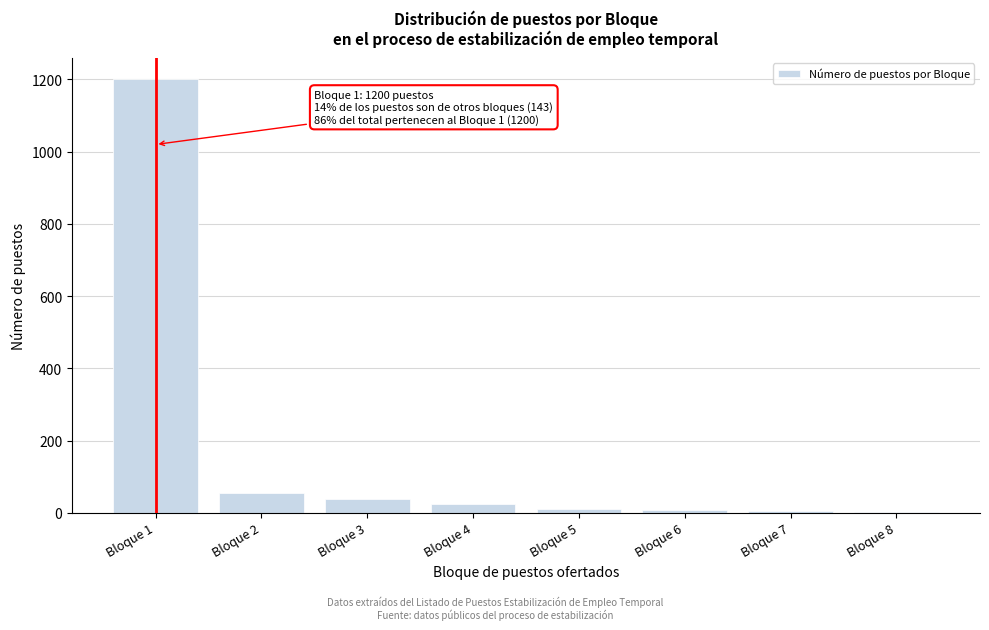

What is the sum of all values?

1343